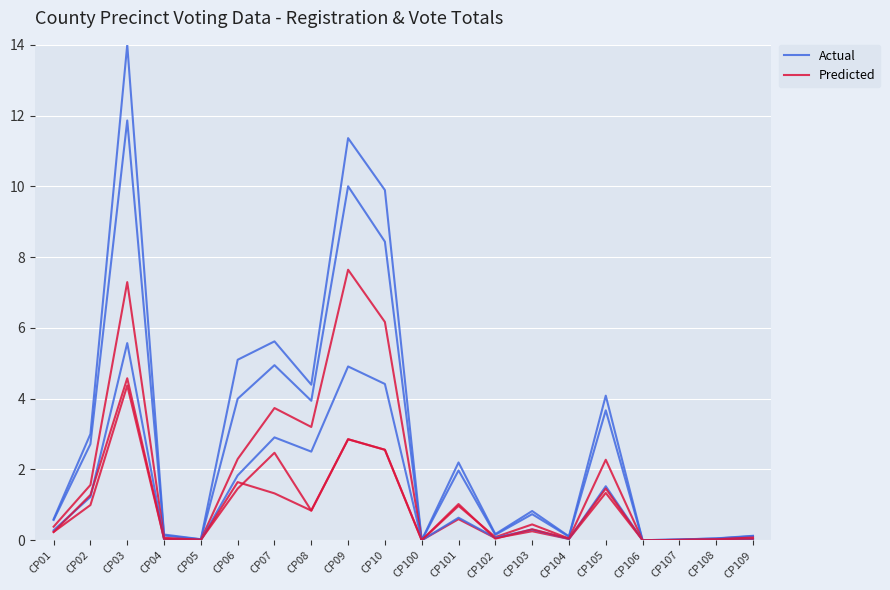

List the series in order of their peak value, highest first.

Actual, Predicted